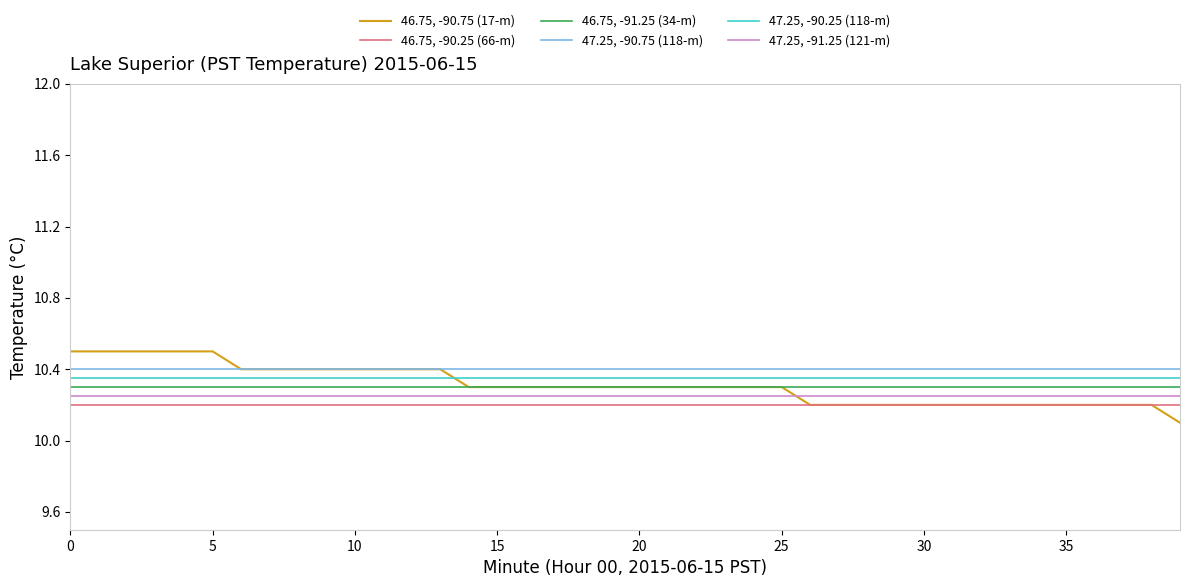

True or false: 47.25, -91.25 (121-m) and 46.75, -90.25 (66-m) intersect in this chart.

False